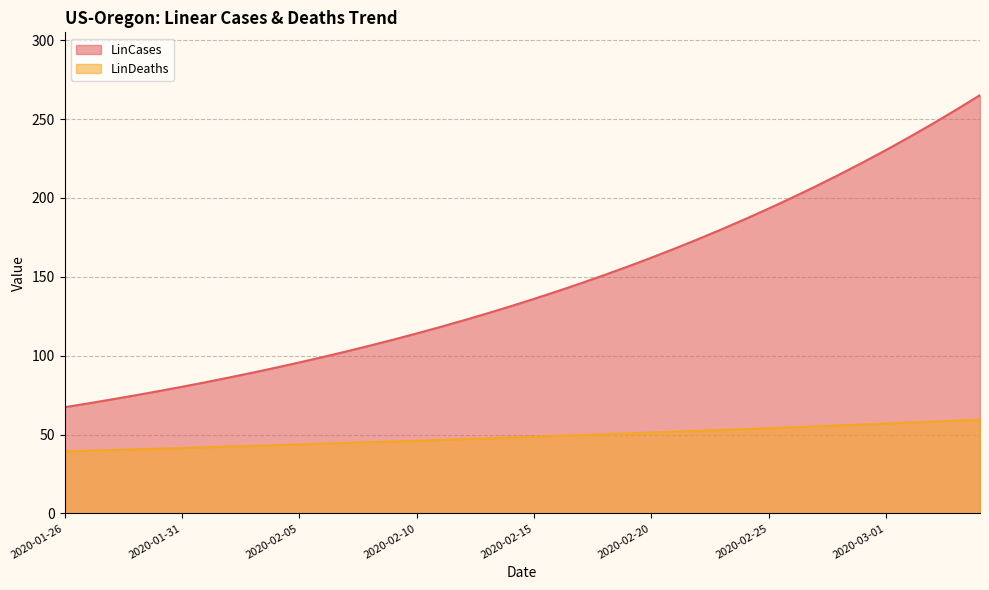

How many values in the LinDeaths series exceed 48?

21